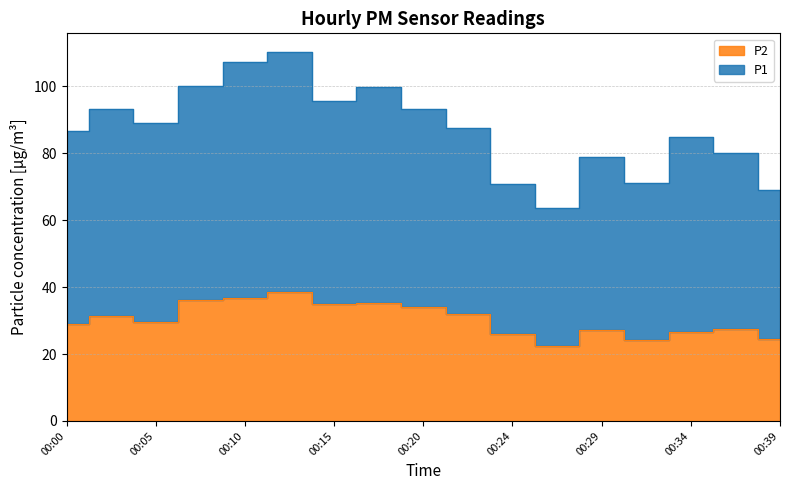

What is the difference between the second highest and minimum values in the P1 series?

43.7